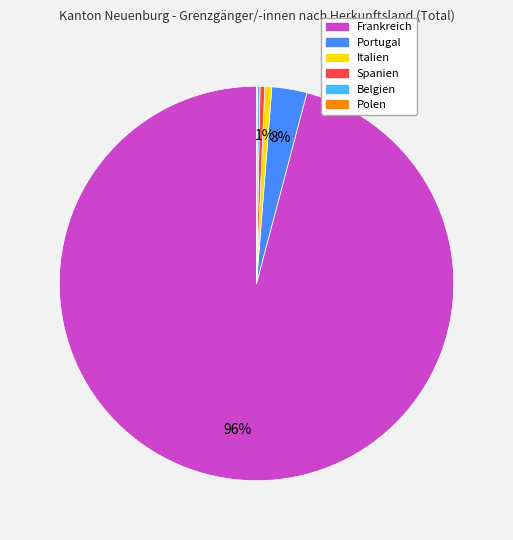

The Frankreich slice represents 96% of the pie. True or false?

True